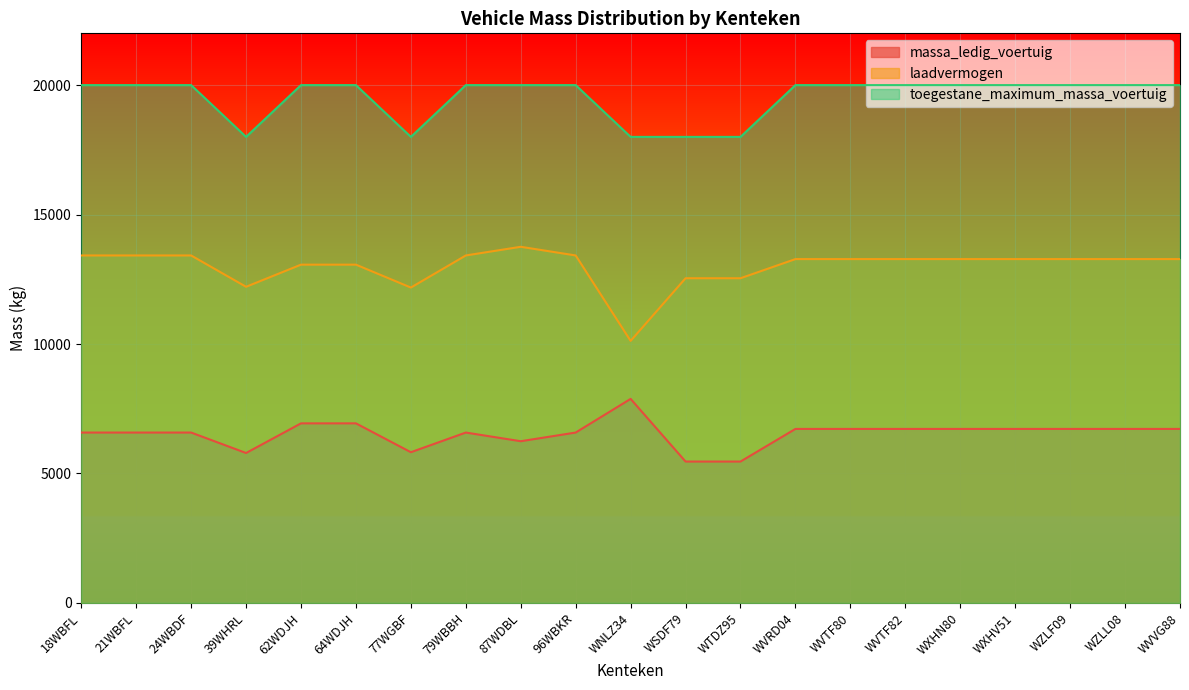

List the series in order of their peak value, highest first.

toegestane_maximum_massa_voertuig, laadvermogen, massa_ledig_voertuig